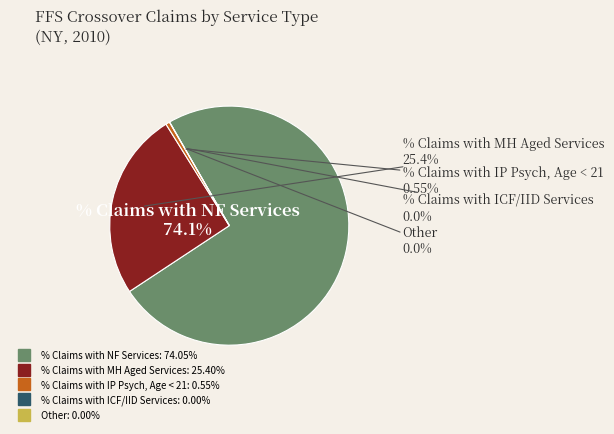

Approximately how many times larger is the value at % Claims with NF Services compared to % Claims with MH Aged Services?

2.9